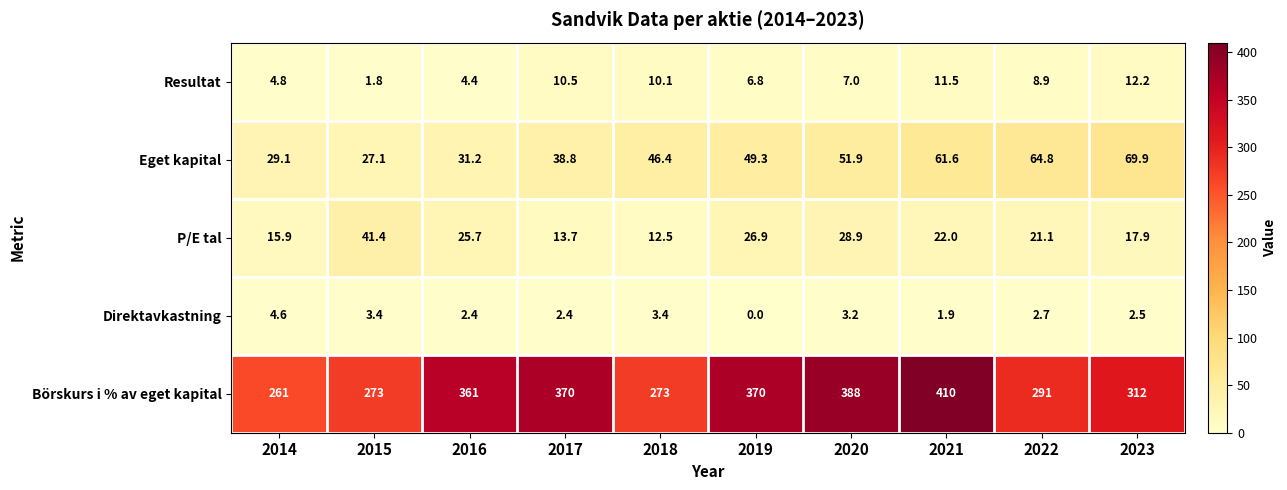

Which series has the widest spread of values?

Börskurs i % av eget kapital